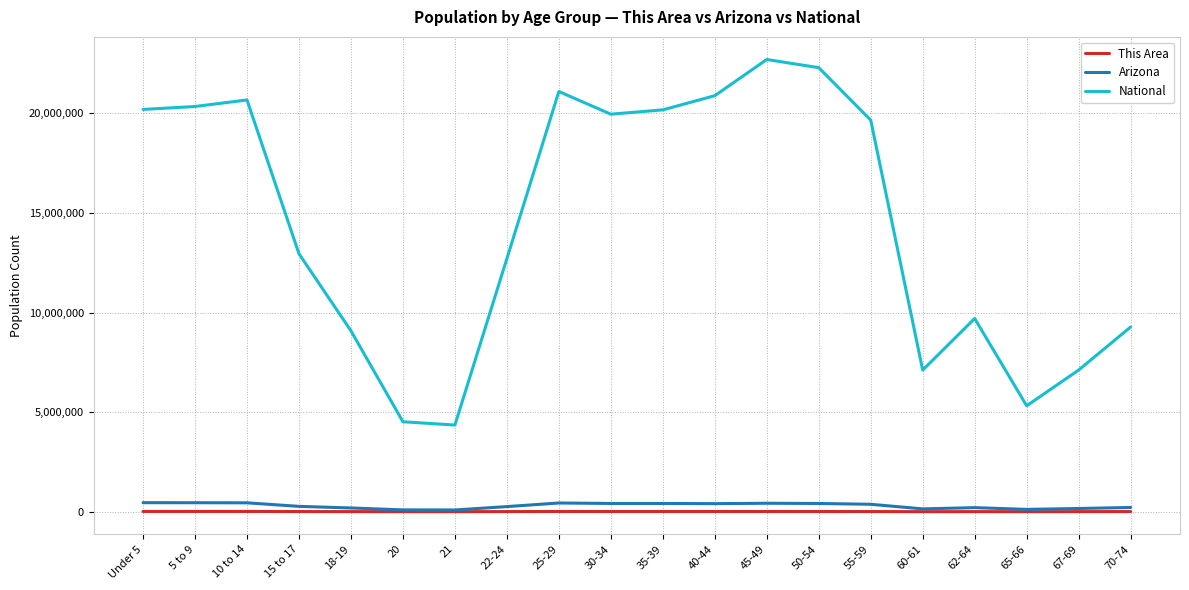

The value of Arizona at 60-61 is 144092. True or false?

True